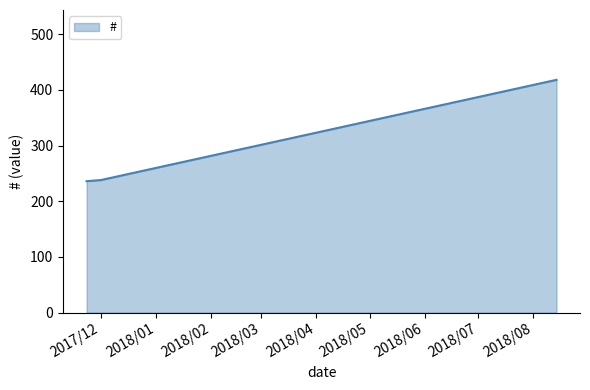

What is the difference between the maximum and minimum values?

182